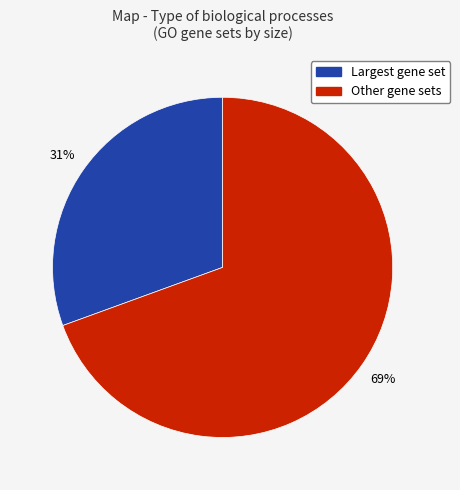

To the nearest percent, what is the average slice percentage?

50%